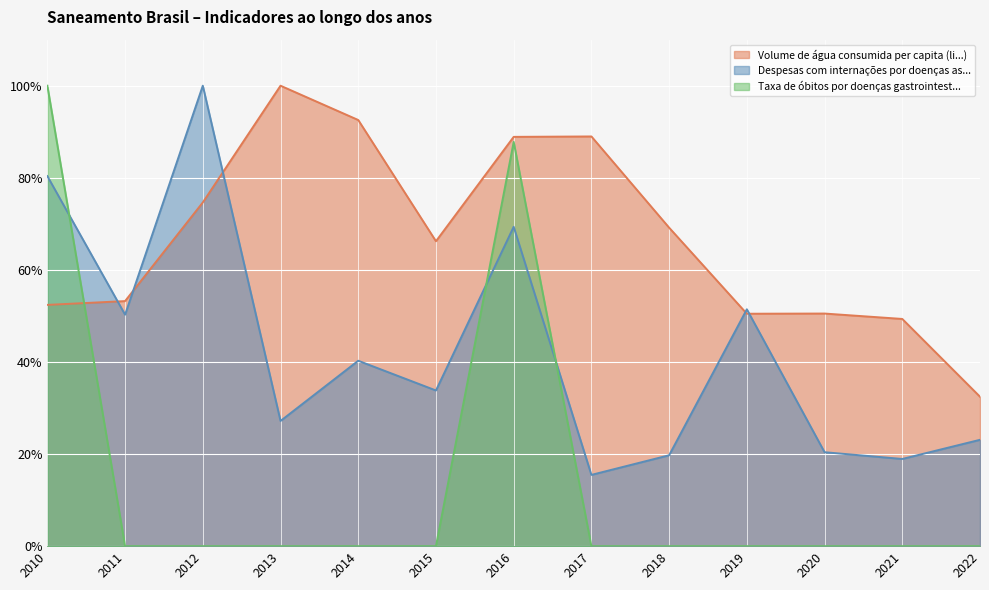

How many interior local peaks does the Despesas com internações por doenças as... series have?

4